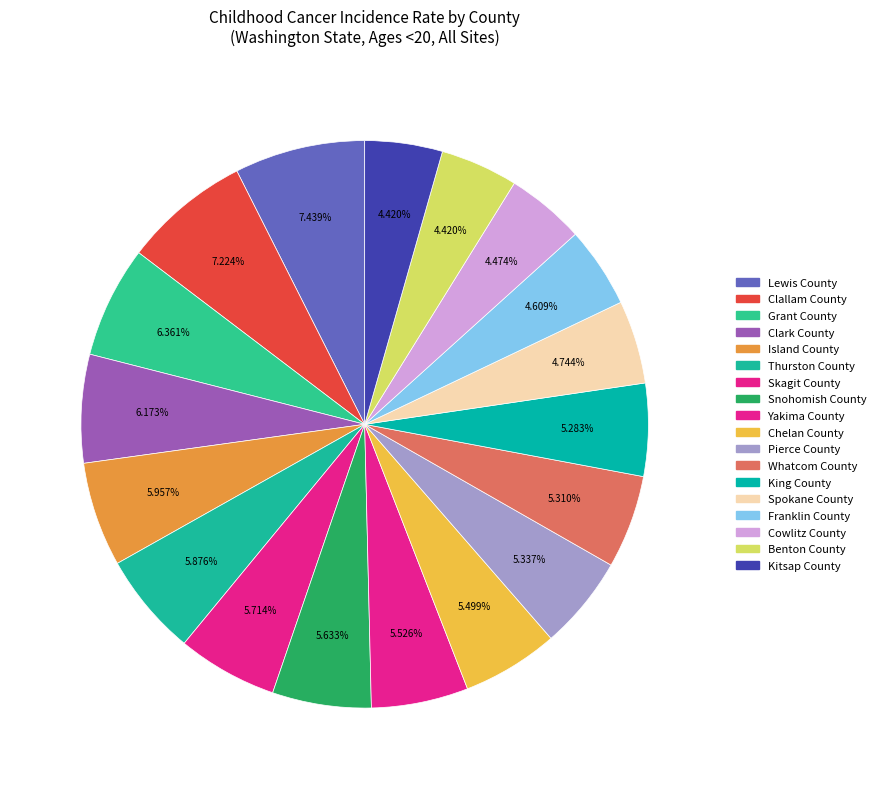

Count the number of slices in the pie.

18